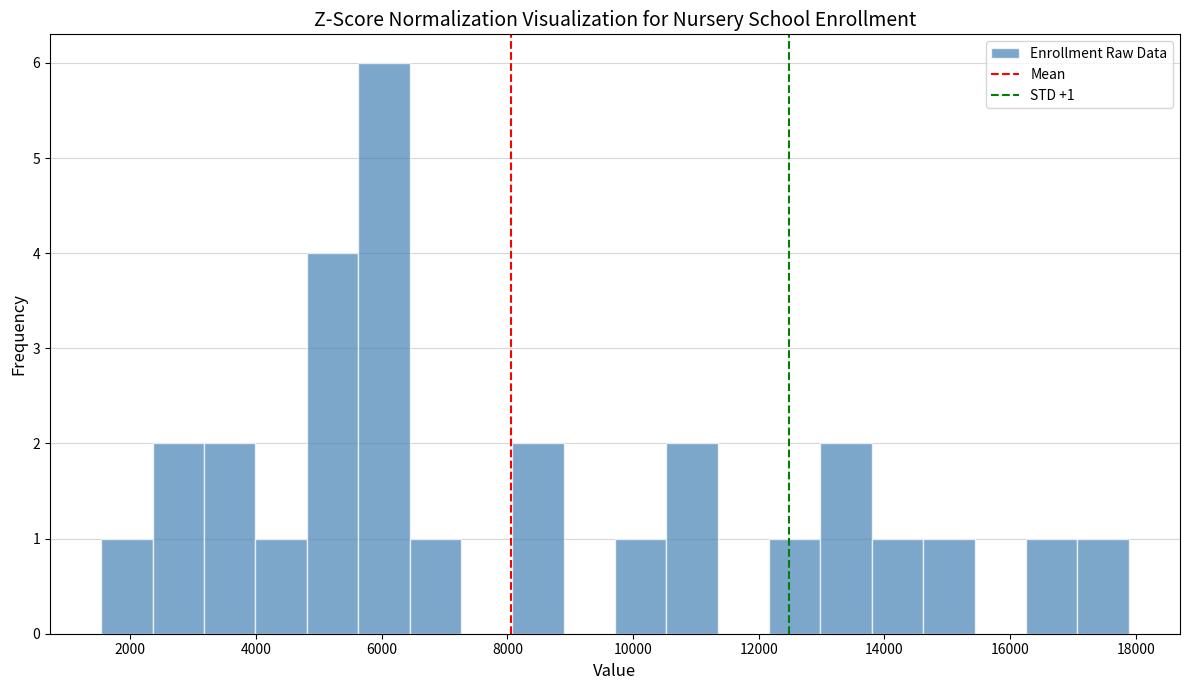

Which range on the x-axis has the tallest bar?

5600 to 6400